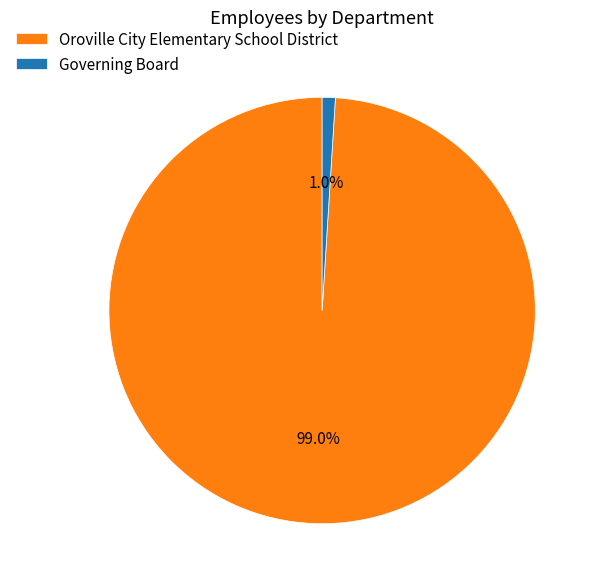

True or false: Governing Board accounts for 12% of the total.

False